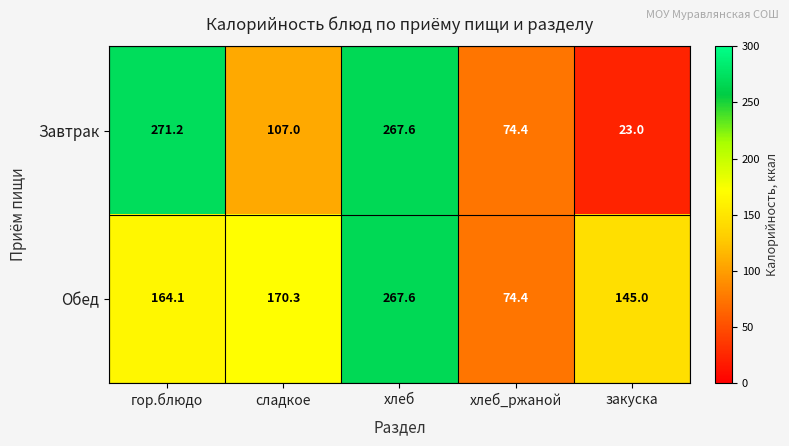

At which label does Завтрак reach its minimum?

закуска